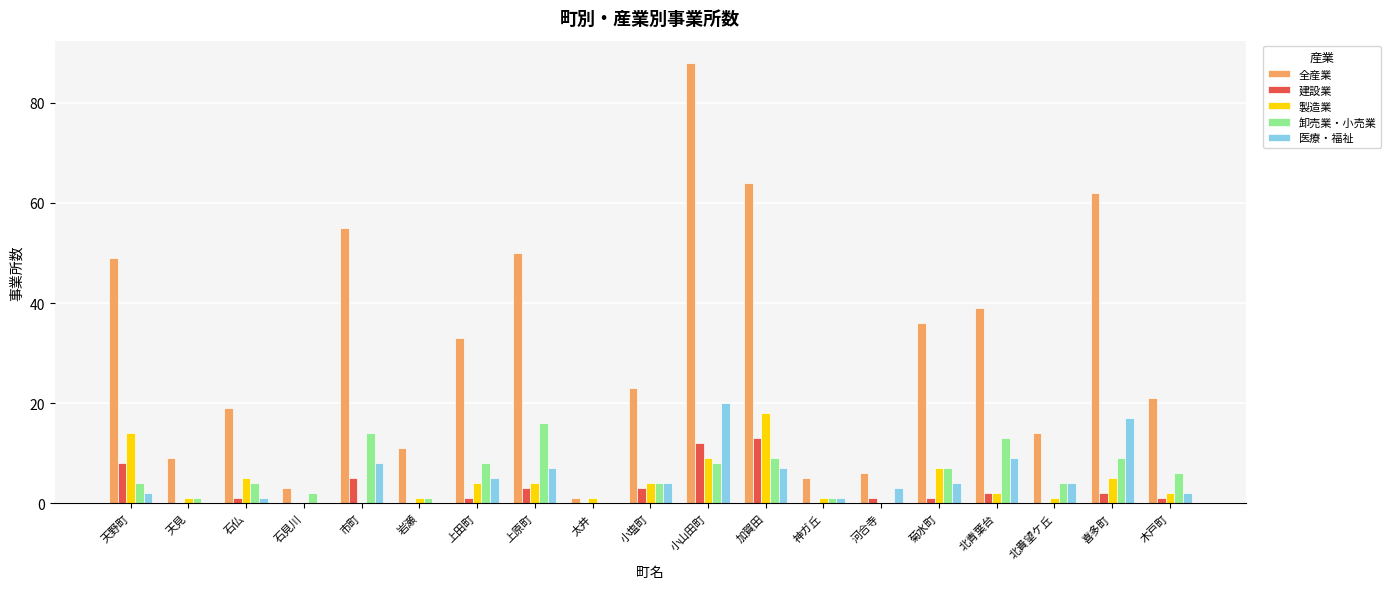

The 建設業 series shows 0 at 岩瀬. True or false?

True